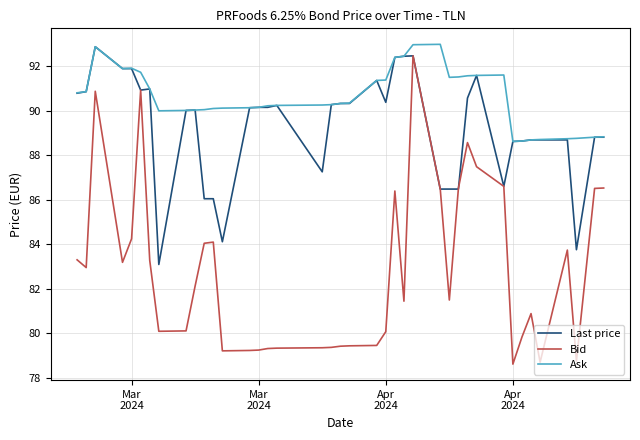

True or false: Ask and Bid intersect in this chart.

False